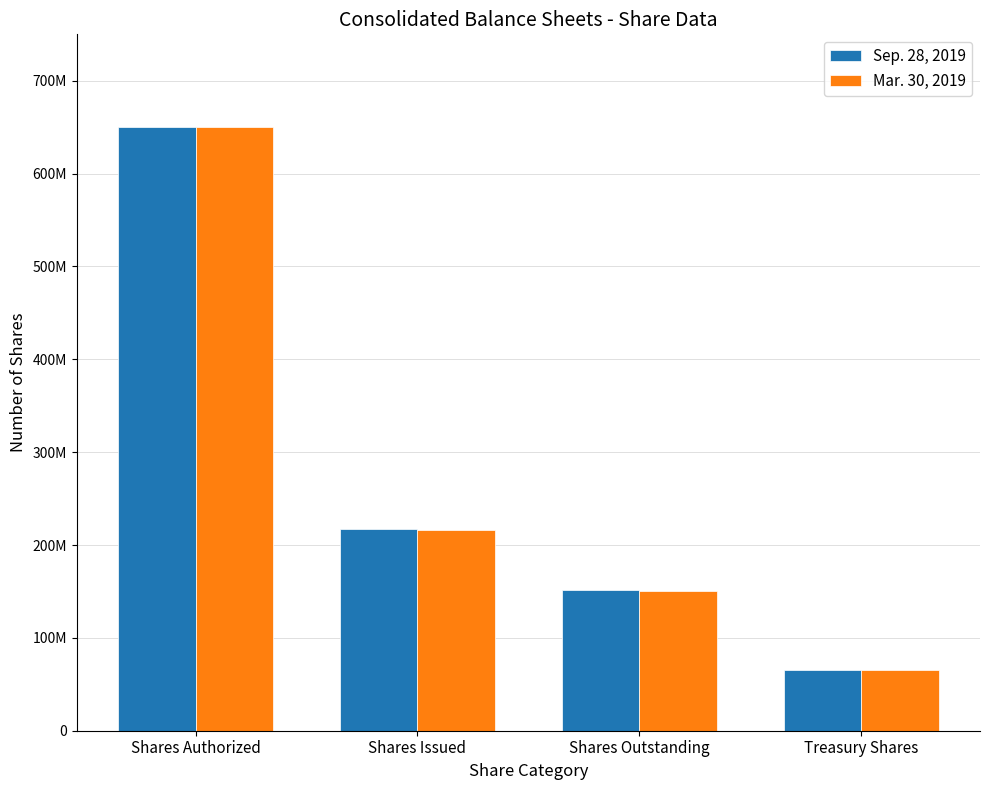

Does the chart contain stacked bars?

No